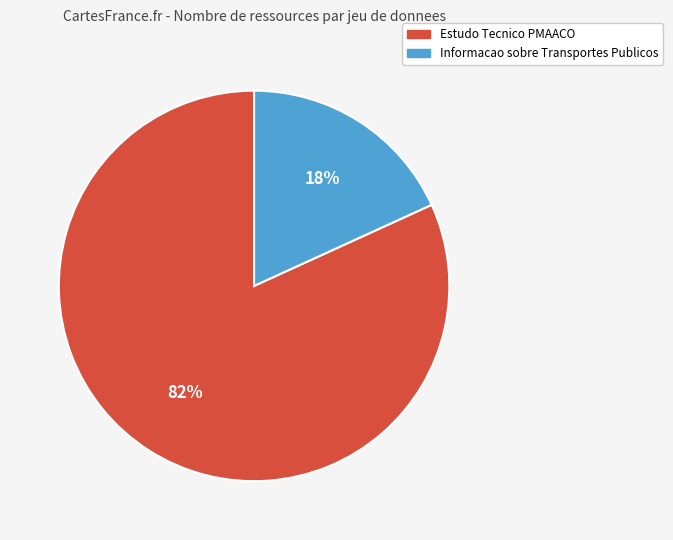

Rank the categories by value from highest to lowest.

Estudo Tecnico PMAACO, Informacao sobre Transportes Publicos